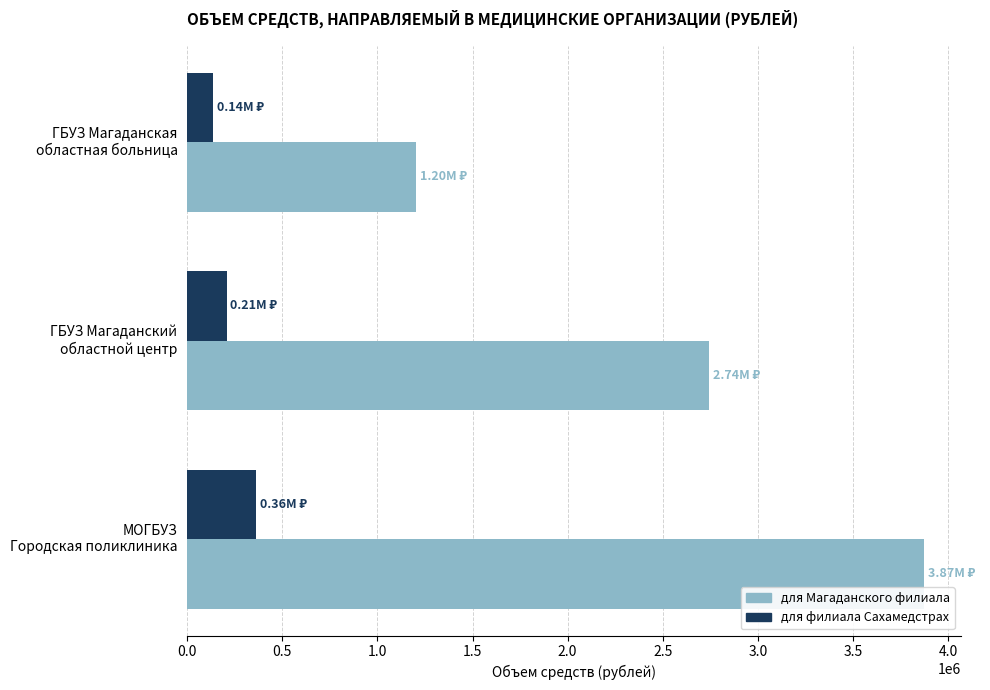

At how many categories does at least one series exceed 3657845?

1